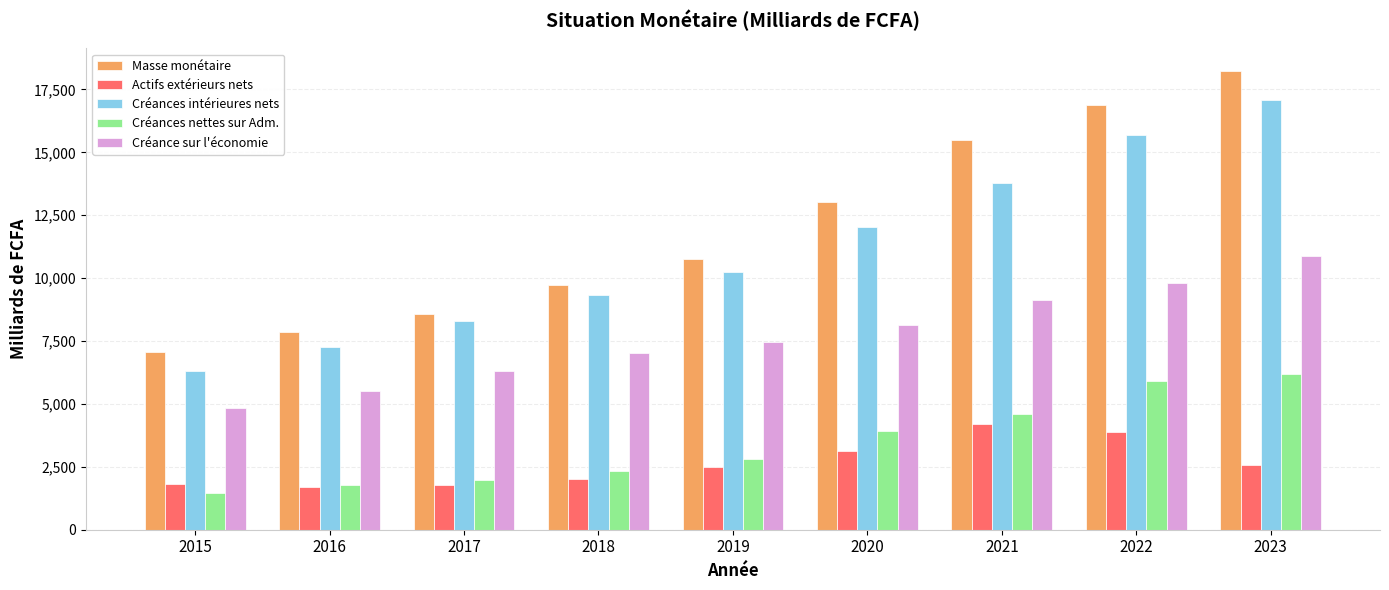

At which label is Créance sur l'économie closest to 7867?

2020